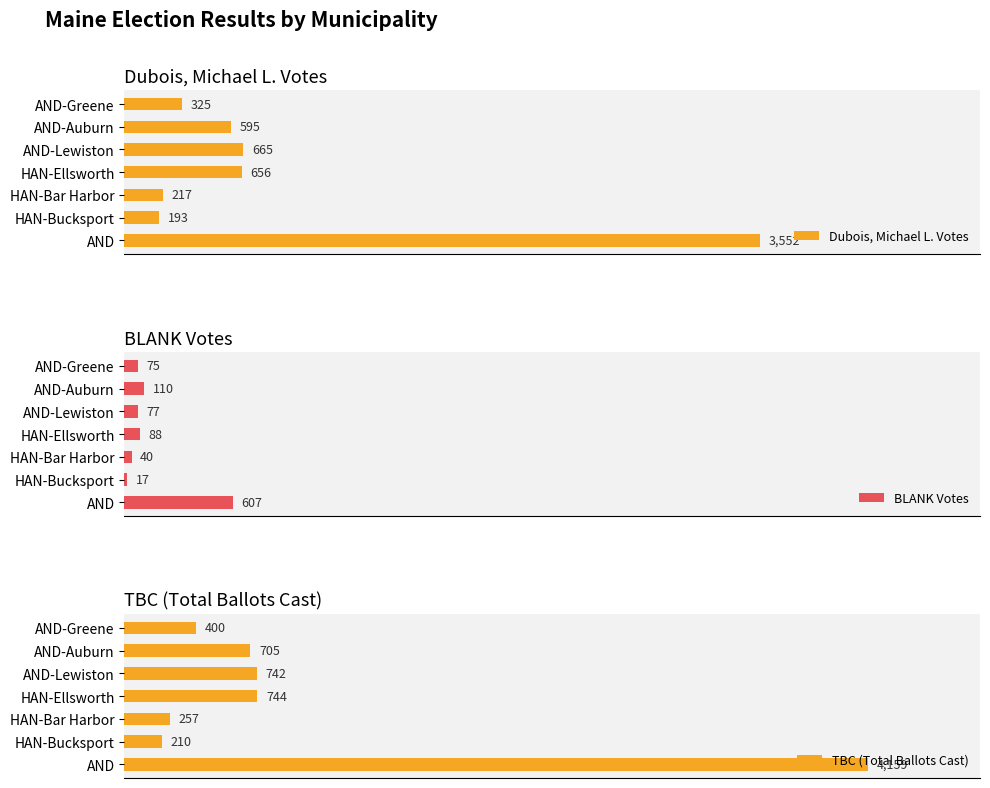

Rank the series at 0 from highest to lowest value.

TBC (Total Ballots Cast), Dubois, Michael L. Votes, BLANK Votes